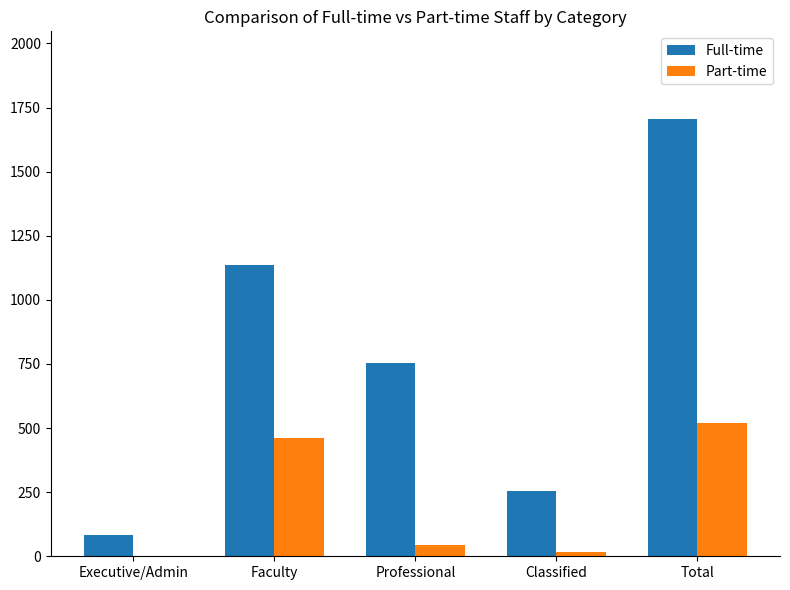

What is the approximate value of Part-time at Professional, to the nearest 50?

50